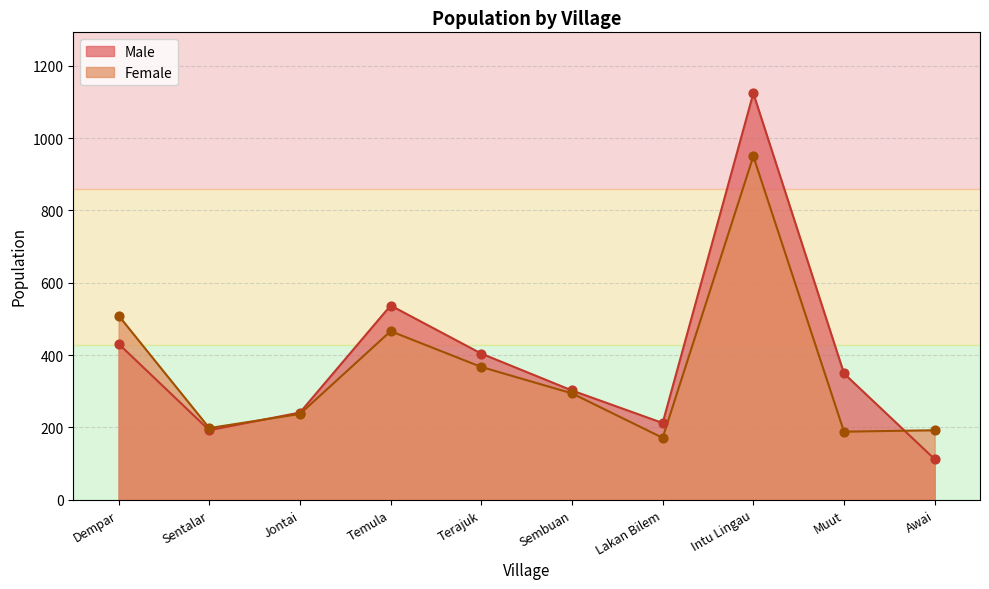

What are all the series names shown in the legend?

Male, Female